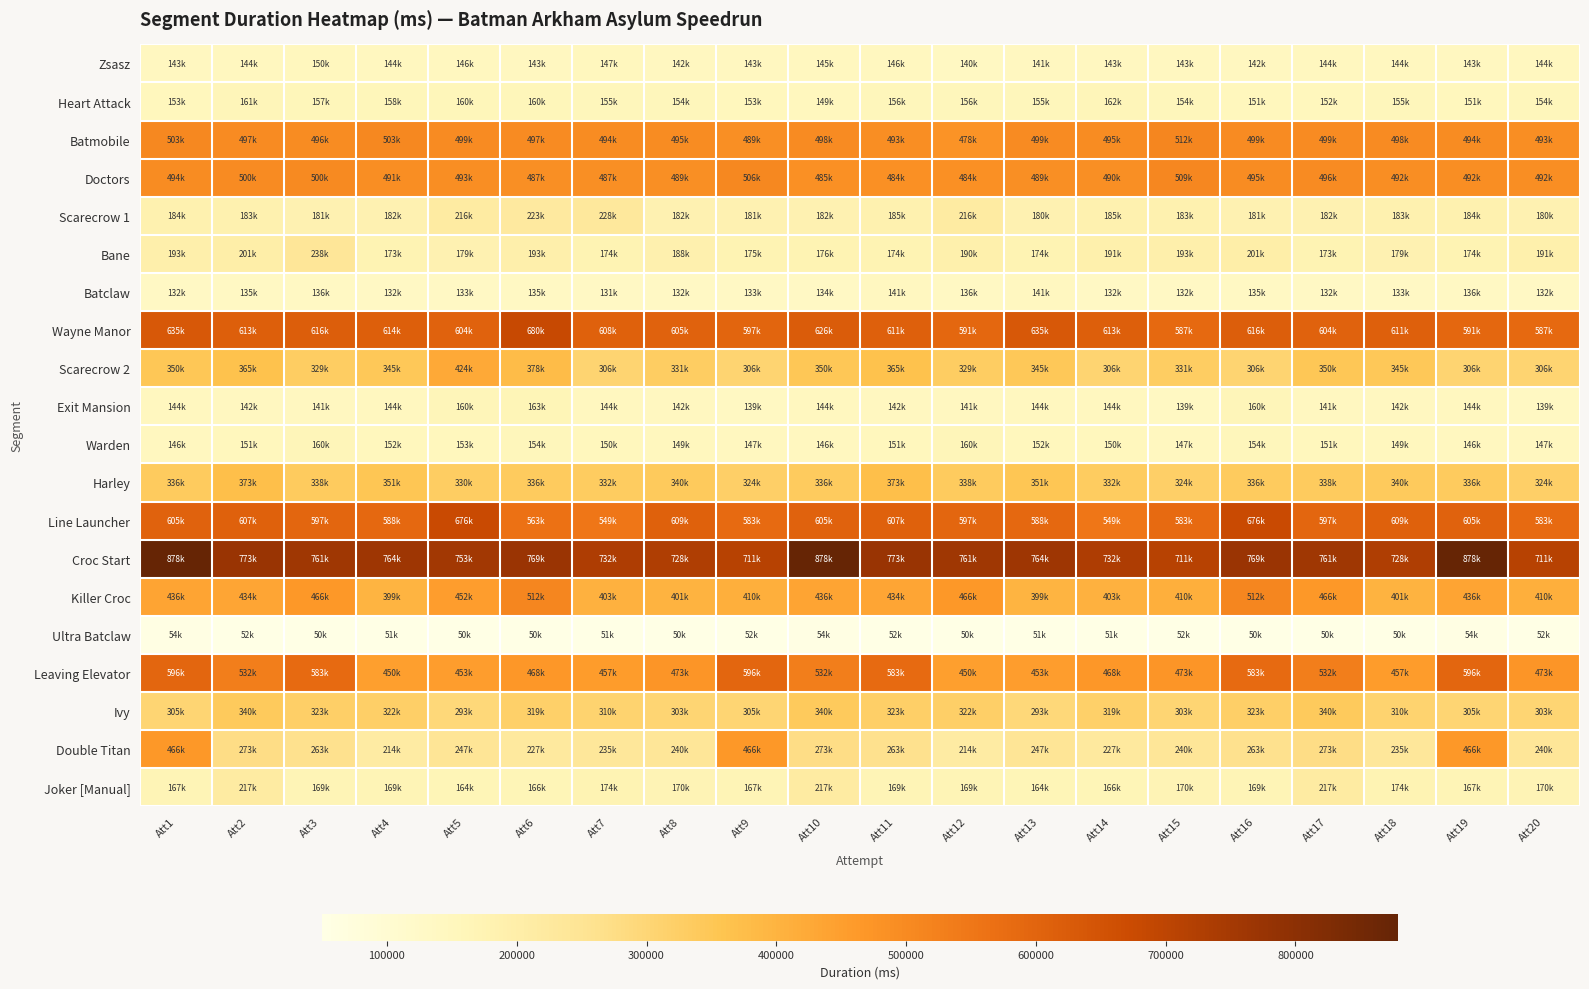

What is the total value across all series at Att20?

6242106